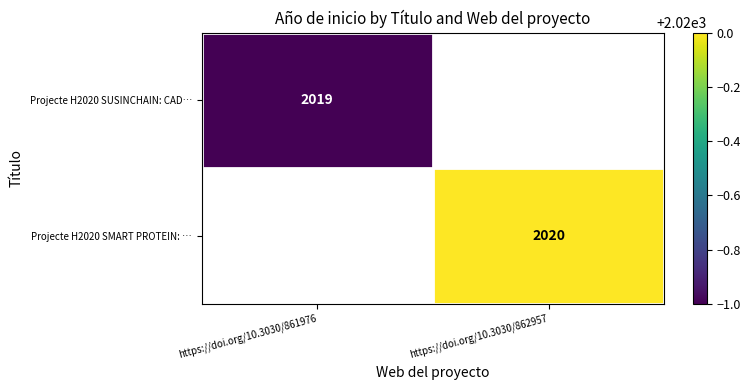

The Projecte H2020 SUSINCHAIN: CAD… series shows 934 at https://doi.org/10.3030/861976. True or false?

False